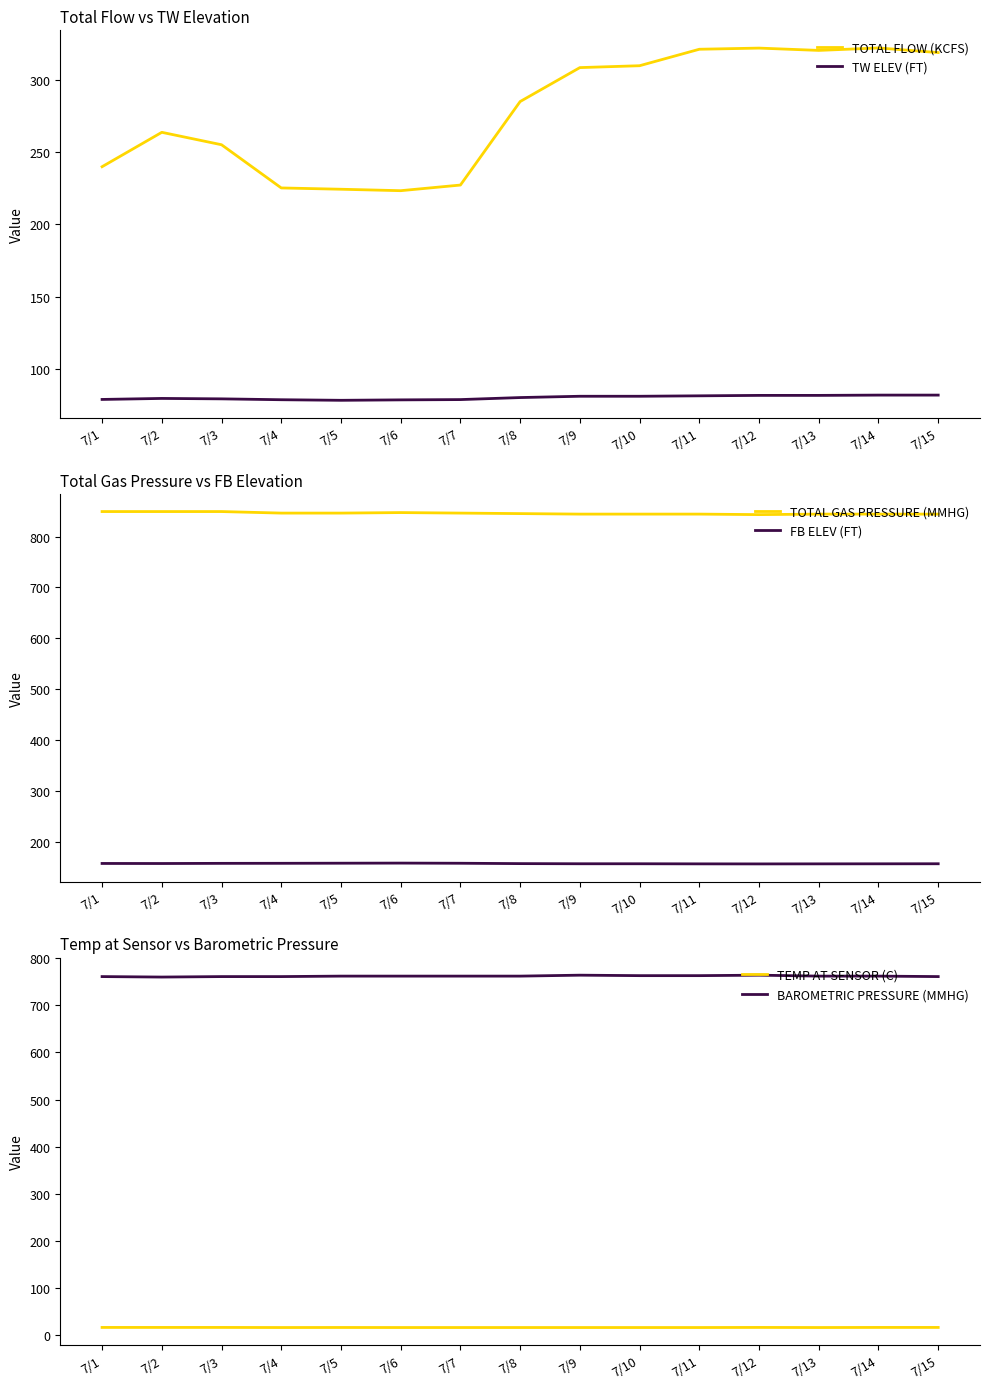

At which label does TW ELEV (FT) reach its minimum?

7/5